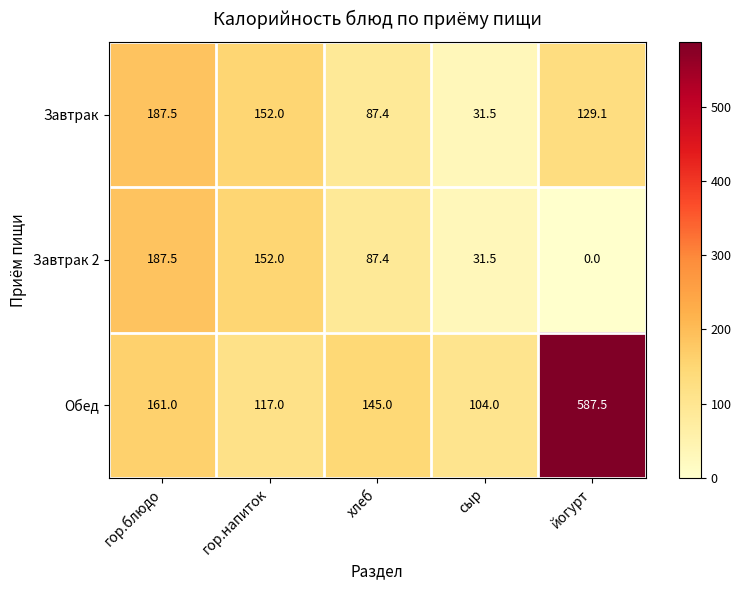

The Завтрак series shows 104.8 at гор.напиток. True or false?

False